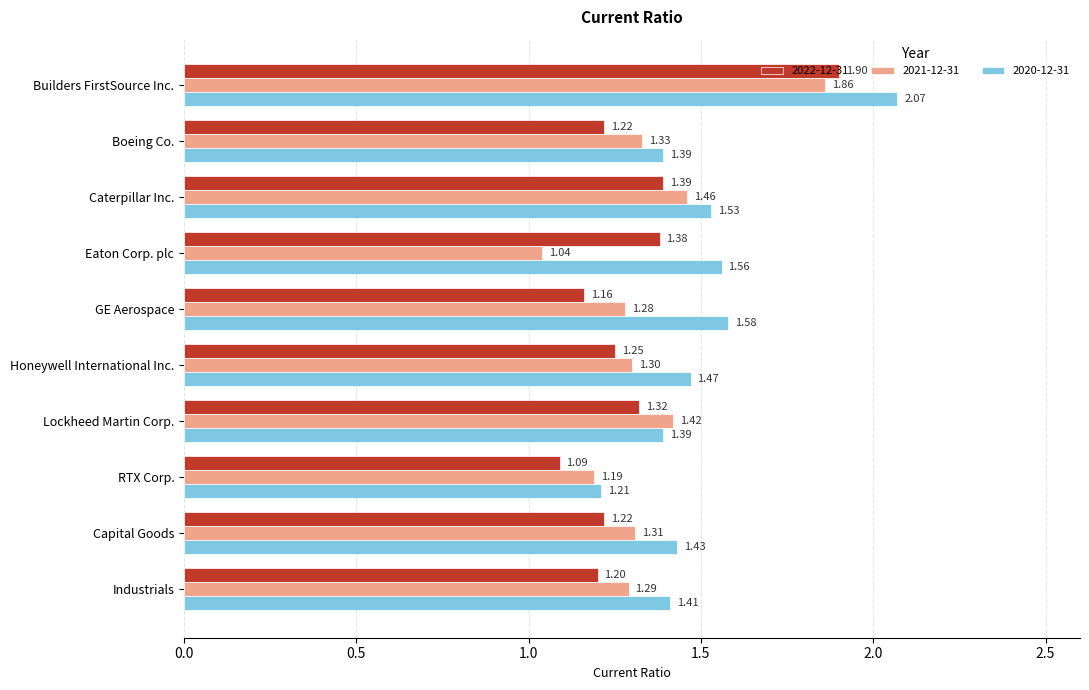

At which category is the sum across all series the highest?

Builders FirstSource Inc.